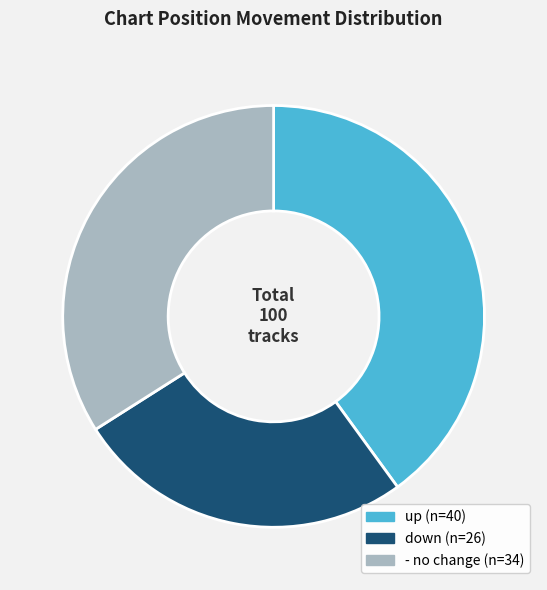

Count the number of slices in the pie.

3